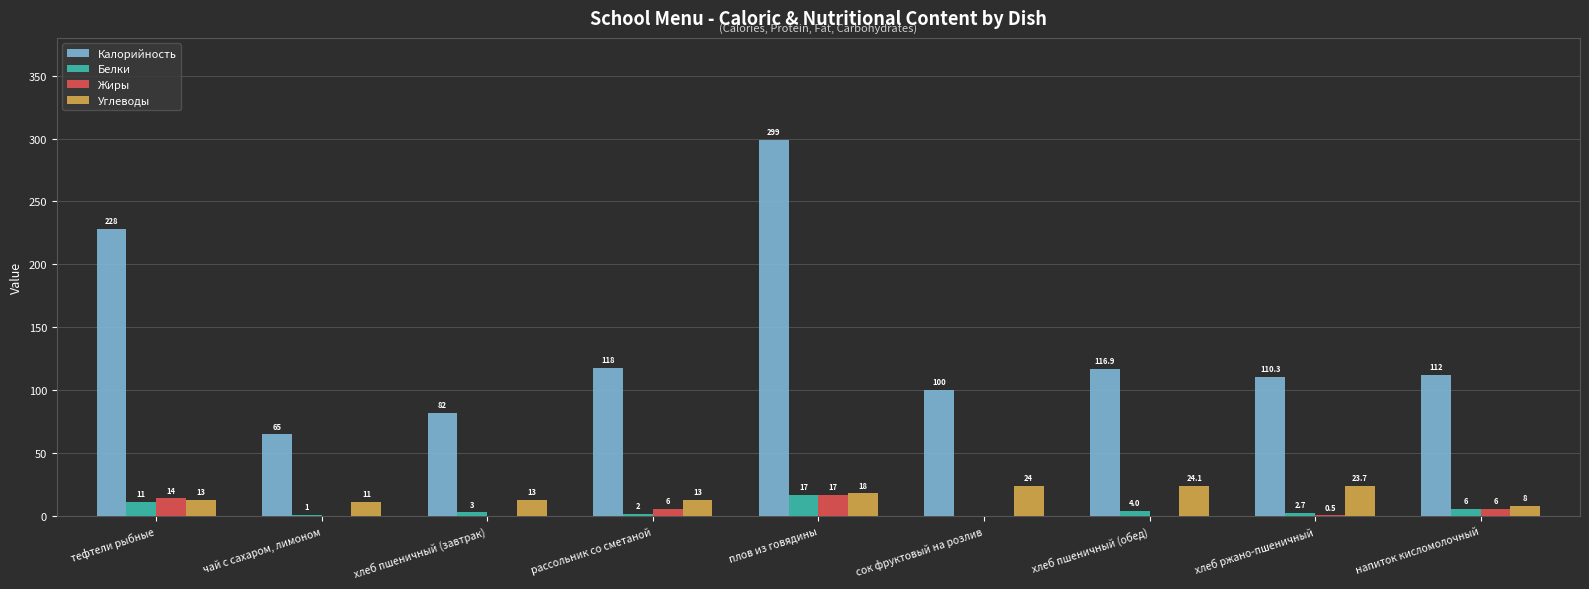

What is the total value across all series at плов из говядины?

351.0